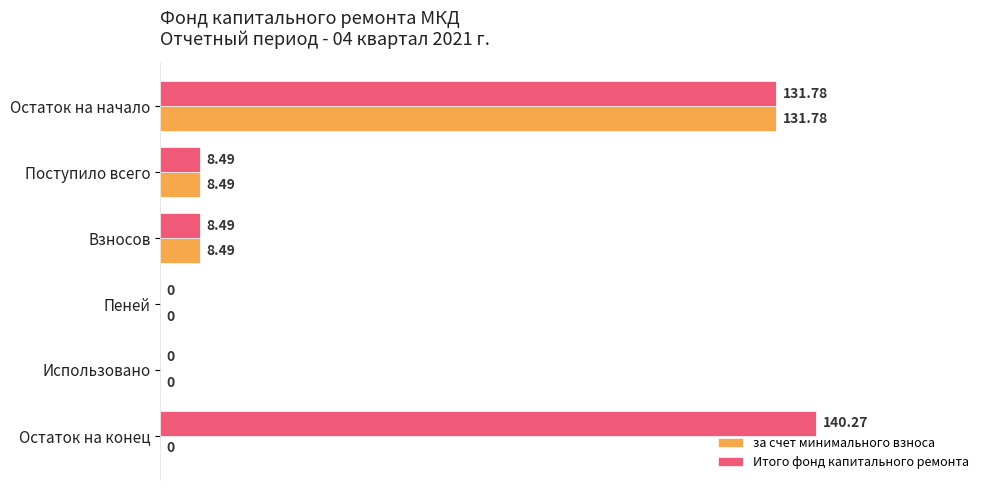

How many data points in Итого фонд капитального ремонта are above 8?

4